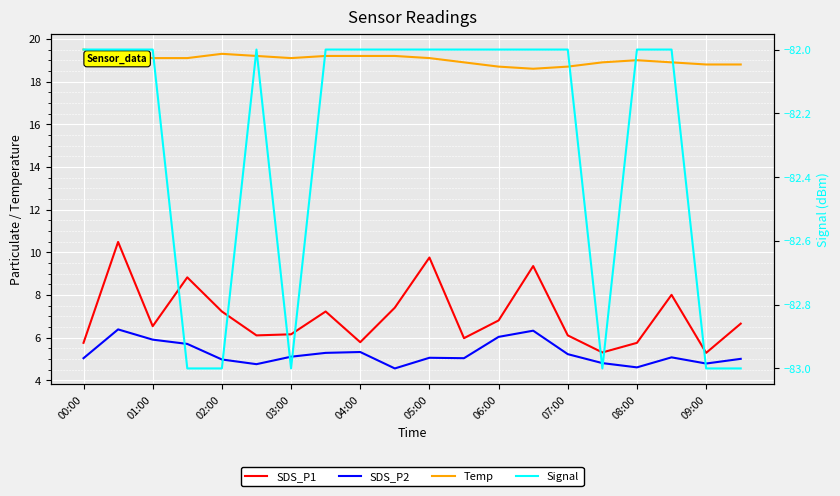

Is it true that SDS_P2 equals 5.3 at 07:00?

True